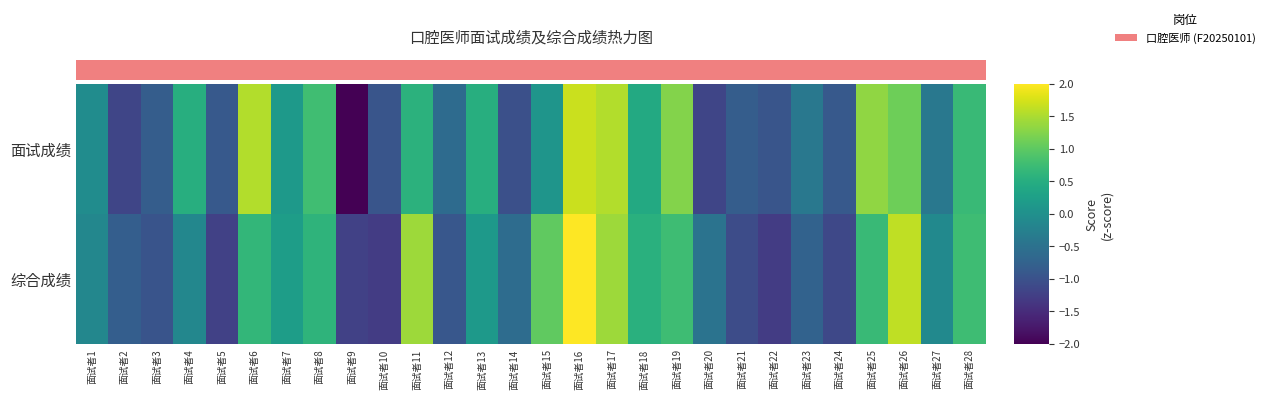

At which label is 综合成绩 closest to 0?

面试者27